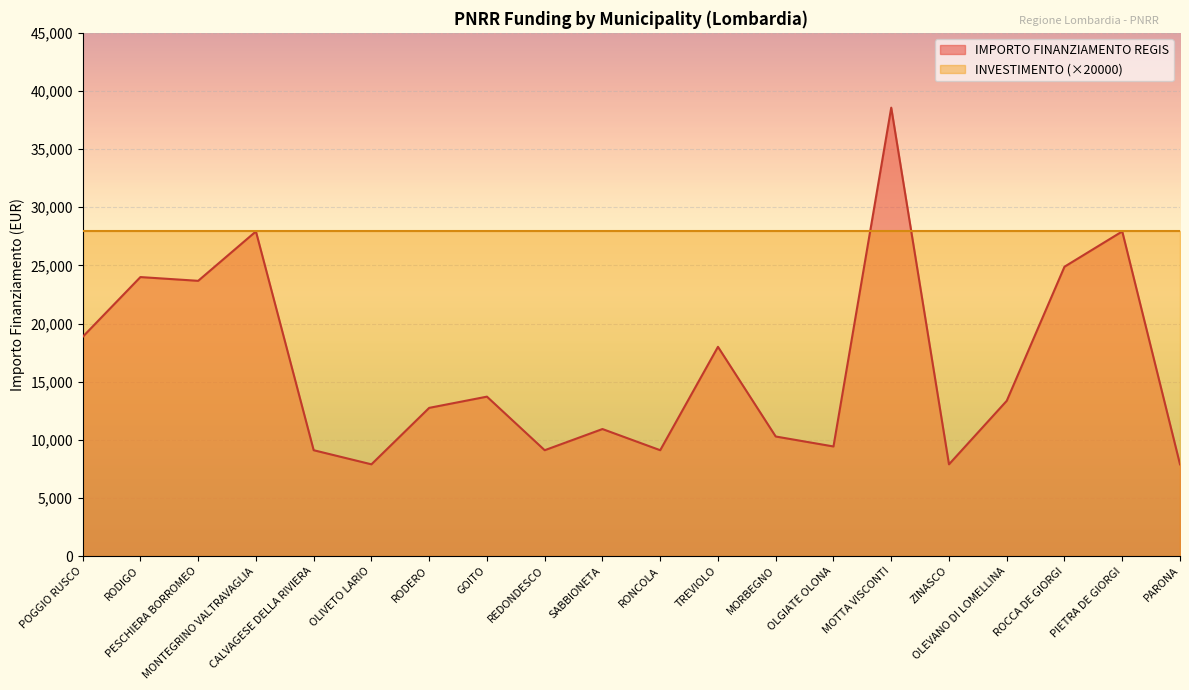

At which label is the value closest to 23228?

PESCHIERA BORROMEO